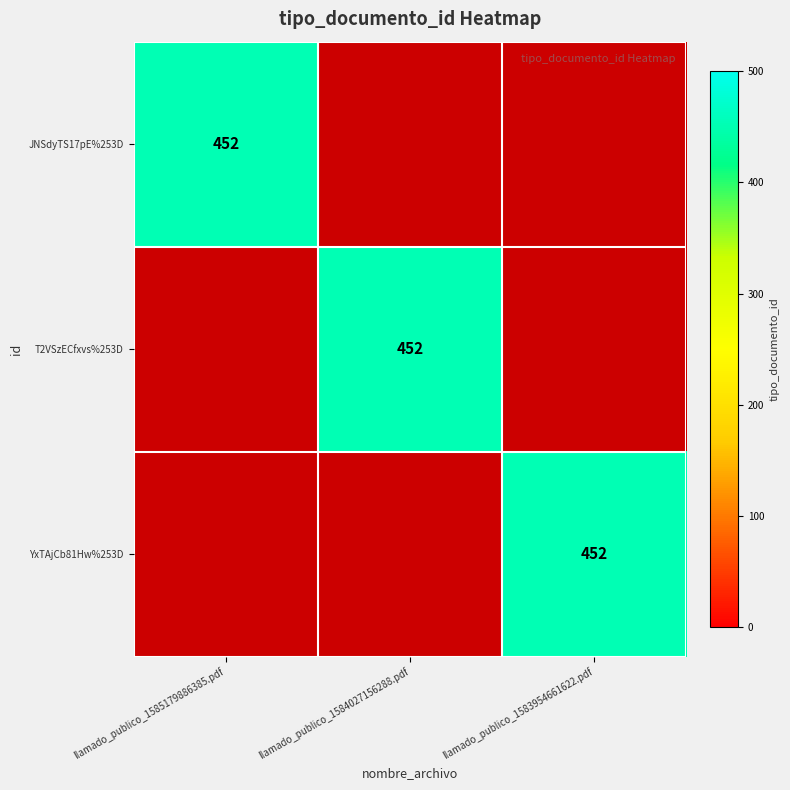

The YxTAjCb81Hw%253D series shows 452 at llamado_publico_1583954661622.pdf. True or false?

True